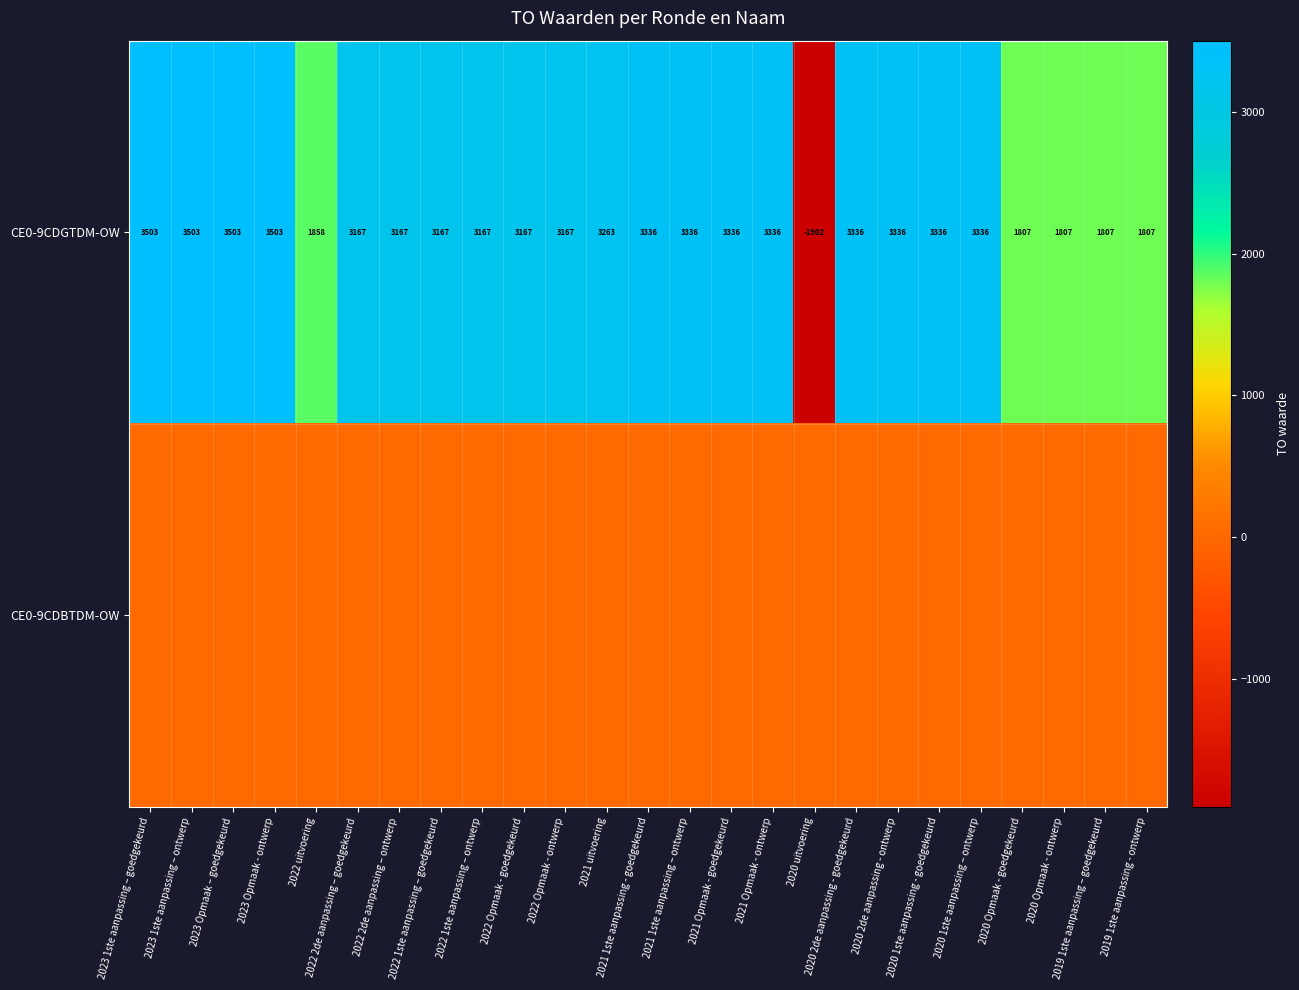

What is the average value of the CE0-9CDGTDM-OW series?

2806